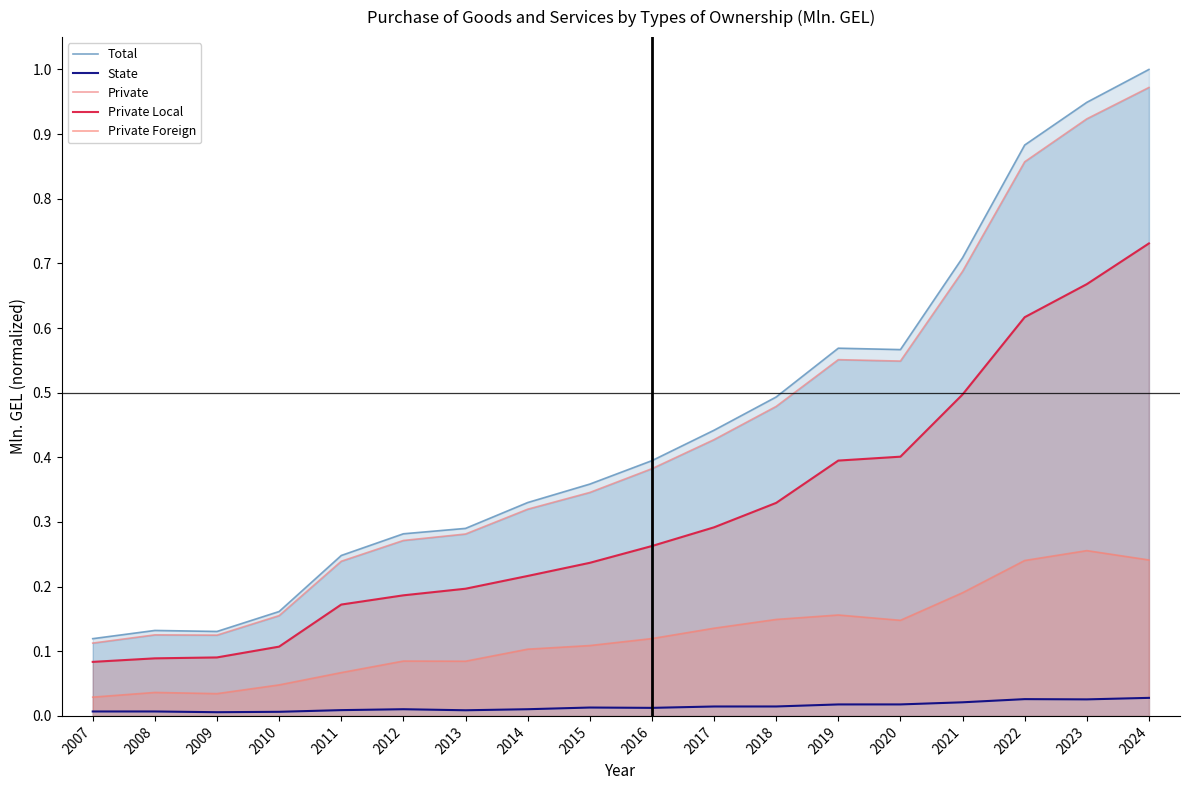

True or false: Total and Private Local cross at least once.

False